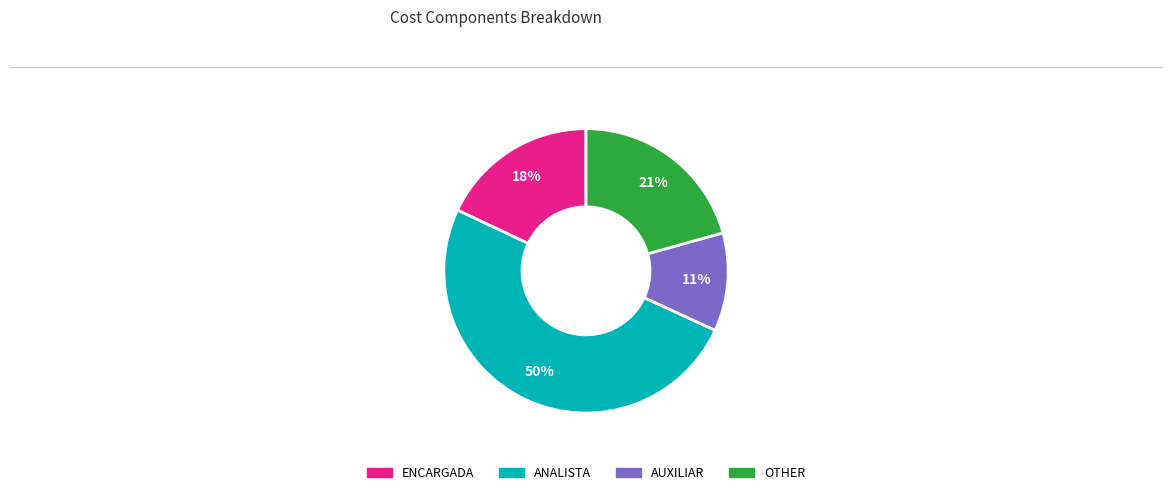

To the nearest percent, what is the difference between the largest and smallest slice percentages?

39%